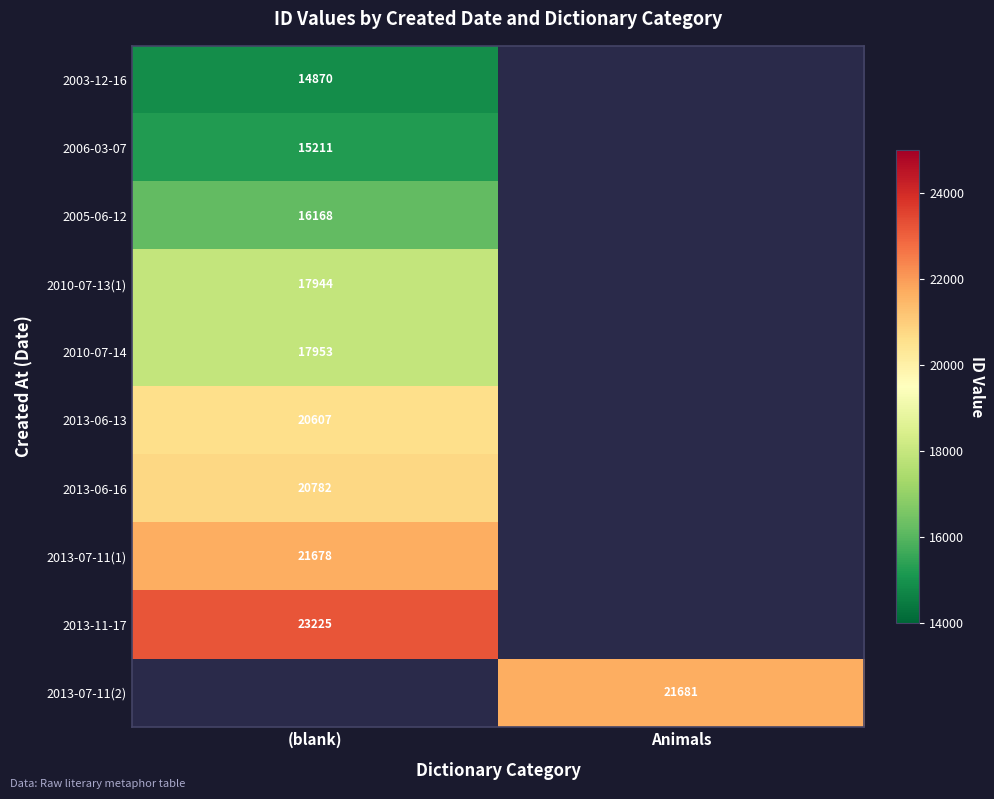

Is it true that 2013-11-17 equals 31459 at (blank)?

False